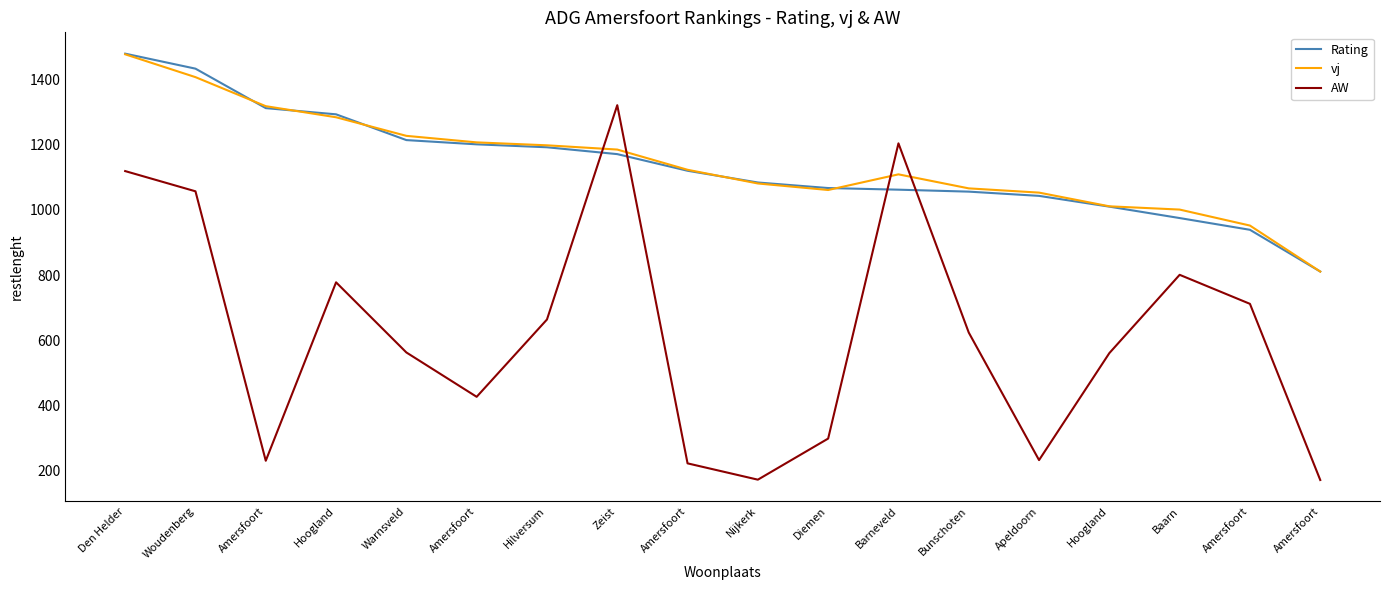

What is the difference between the maximum and minimum values in the AW series?

1149